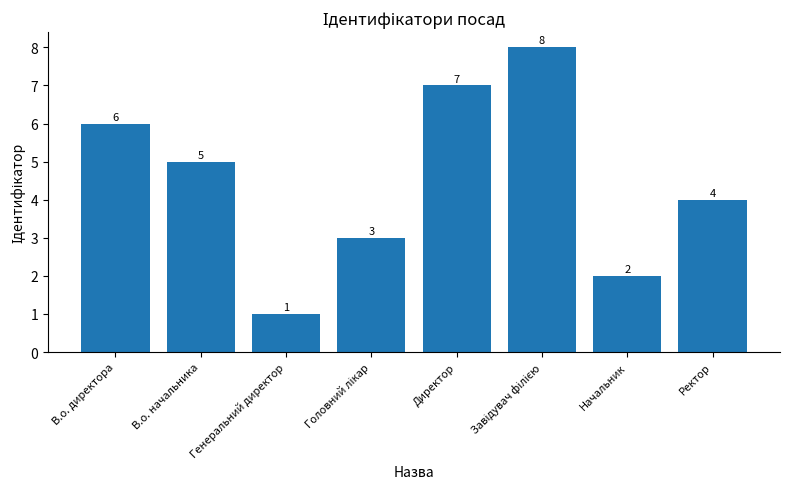

Reading left to right, list all the values displayed in this chart.

6	5	1	3	7	8	2	4